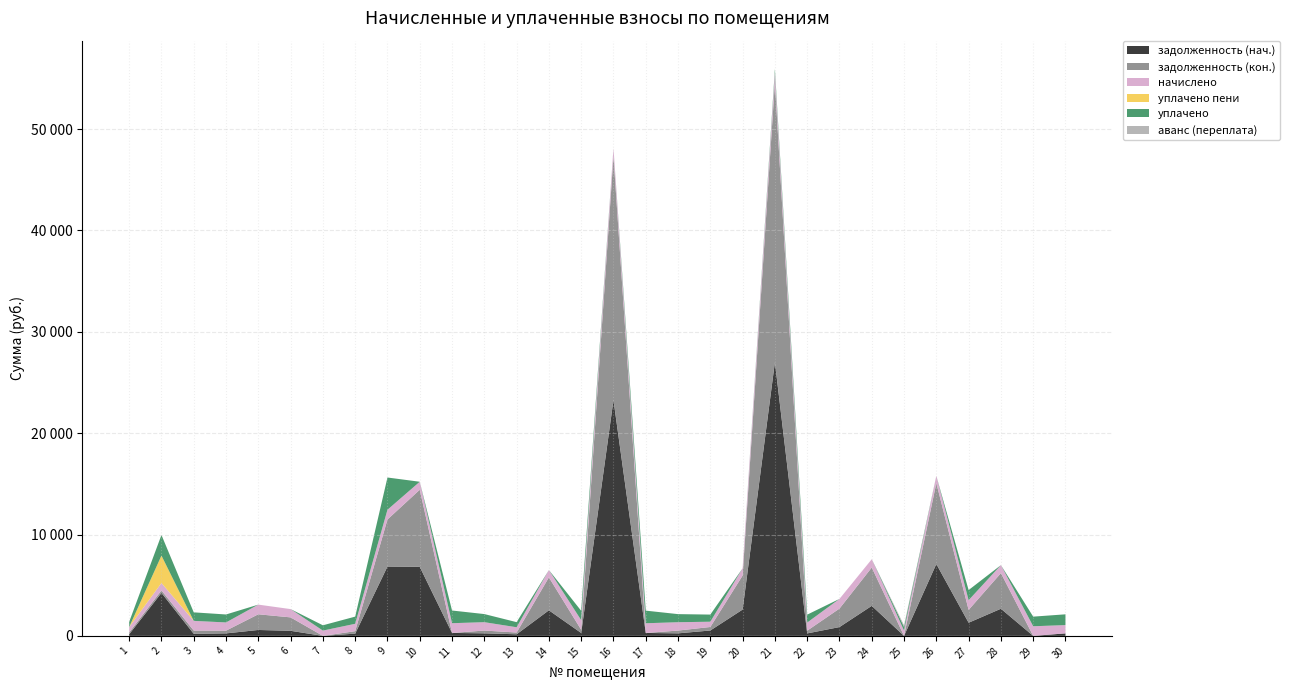

Reading left to right, list all the values displayed in this chart.

задолженность (нач.): 1=160.5	2=4240.9	3=204.7	4=245.1	5=582.5	6=499.1	7=0.0	8=220.4	9=6838.4	10=6811.8	11=290.4	12=249.8	13=157.2	14=2522.8	15=287.1	16=23264.1	17=289.0	18=249.1	19=530.5	20=2595.9	21=27001.8	22=243.1	23=868.0	24=2962.2	25=0.0	26=7089.2	27=1297.4	28=2676.9	29=0.0	30=246.2
задолженность (кон.): 1=176.9	2=243.7	3=318.6	4=270.1	5=1547.3	6=1325.8	7=0.0	8=242.9	9=4643.2	10=7602.3	11=0.0	12=275.2	13=173.2	14=3247.3	15=316.4	16=24045.8	17=0.0	18=274.5	19=346.4	20=3353.9	21=27609.6	22=267.9	23=1823.7	24=3781.3	25=0.0	26=7977.1	27=1265.5	28=3511.6	29=0.0	30=0.0
начислено: 1=530.7	2=731.1	3=955.7	4=810.3	5=953.5	6=816.9	7=521.9	8=728.9	9=960.1	10=790.5	11=960.1	12=825.8	13=519.7	14=724.5	15=949.0	16=781.7	17=955.7	18=823.6	19=519.7	20=717.8	21=957.9	22=803.7	23=955.7	24=819.1	25=519.7	26=717.8	27=957.9	28=790.5	29=949.0	30=816.9
уплачено пени: 1=0.0	2=2702.3	3=0.3	4=0.0	5=0.0	6=0.0	7=0.0	8=0.0	9=0.0	10=0.0	11=0.0	12=0.0	13=0.0	14=0.0	15=0.0	16=0.0	17=0.0	18=0.0	19=0.0	20=0.0	21=0.0	22=0.0	23=0.0	24=0.0	25=0.0	26=0.0	27=0.0	28=0.0	29=0.0	30=0.0
уплачено: 1=514.3	2=2035.2	3=841.5	4=785.3	5=0.0	6=0.0	7=521.9	8=706.4	9=3180.7	10=0.0	11=1250.4	12=800.2	13=503.6	14=0.0	15=919.8	16=0.0	17=1244.7	18=798.1	19=703.7	20=0.0	21=350.0	22=778.9	23=0.0	24=0.0	25=356.8	26=0.0	27=1000.0	28=0.0	29=949.0	30=1063.1
аванс (переплата): 1=0.0	2=0.0	3=0.0	4=0.0	5=0.0	6=0.0	7=0.0	8=0.0	9=0.0	10=0.0	11=0.0	12=0.0	13=0.0	14=0.0	15=0.0	16=0.0	17=0.0	18=0.0	19=0.0	20=0.0	21=0.0	22=0.0	23=0.0	24=0.0	25=162.8	26=0.0	27=0.0	28=0.0	29=0.0	30=0.0